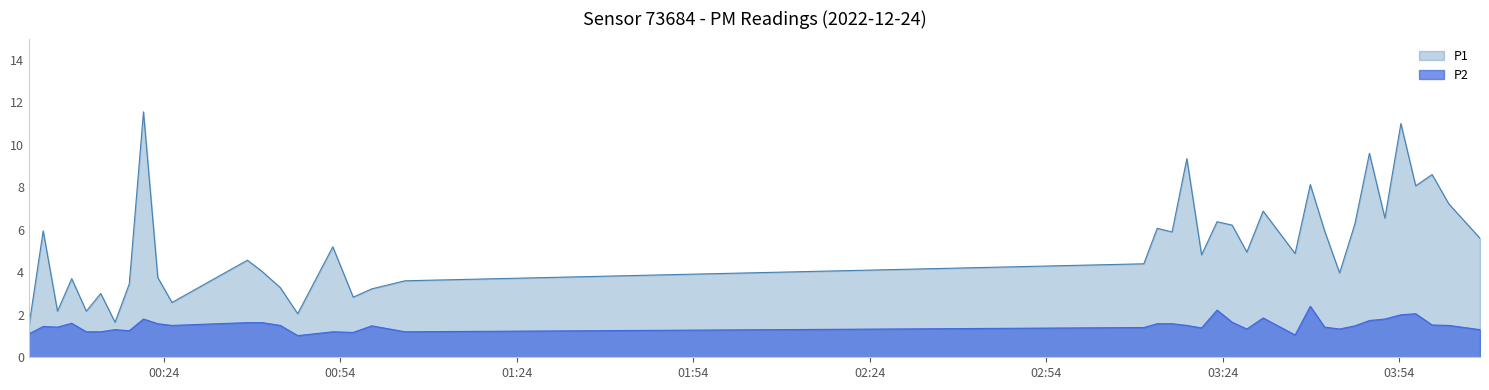

Rank the series by their average value, from highest to lowest.

P1, P2